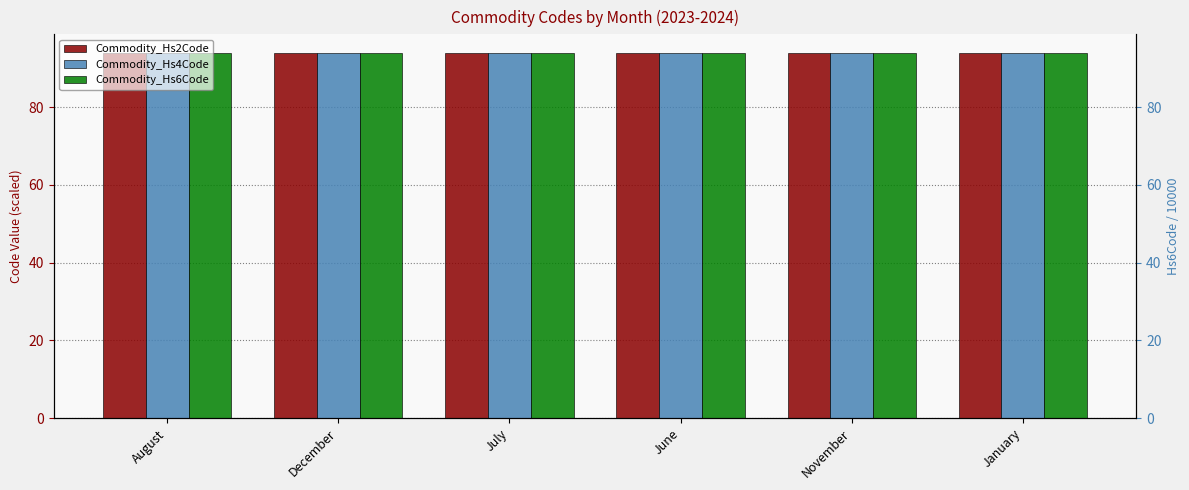

List the labels in order of Commodity_Hs6Code value, smallest first.

August, December, July, June, November, January